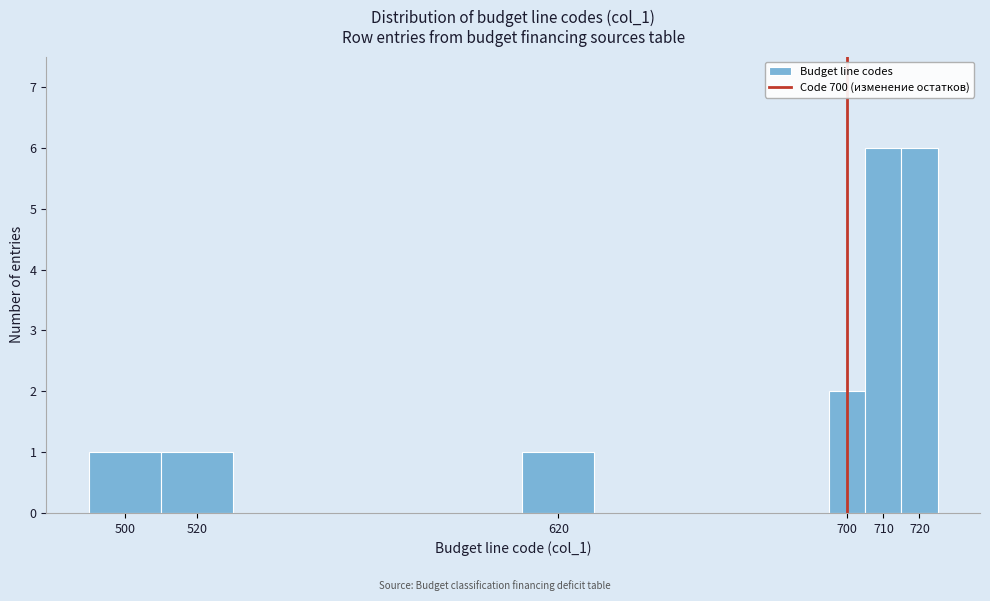

Reading left to right, list every bar in this chart as the range it spans on the x-axis followed by its height. The values are not printed on the chart, so give them approximately, as read against the axis.

490 to 510: 1
510 to 530: 1
530 to 610: 0
610 to 630: 1
630 to 695: 0
695 to 705: 2
705 to 715: 6
715 to 725: 6